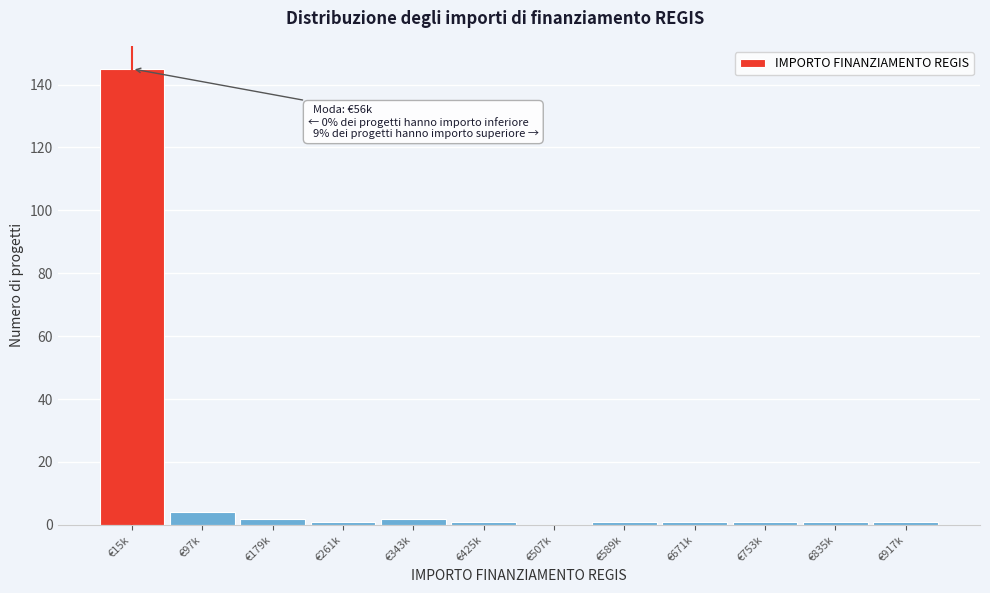

Reading left to right, transcribe all the data shown in this chart.

€15k=145	€97k=4	€179k=2	€261k=1	€343k=2	€425k=1	€507k=0	€589k=1	€671k=1	€753k=1	€835k=1	€917k=1